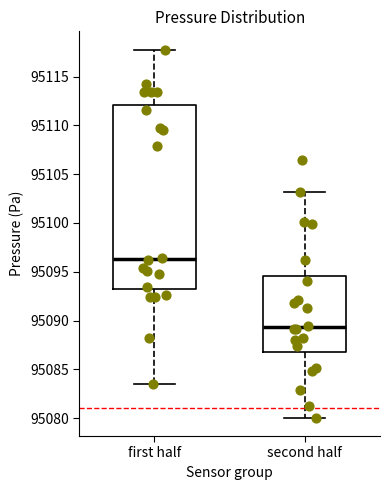

Which box's median line is the lowest?

second half